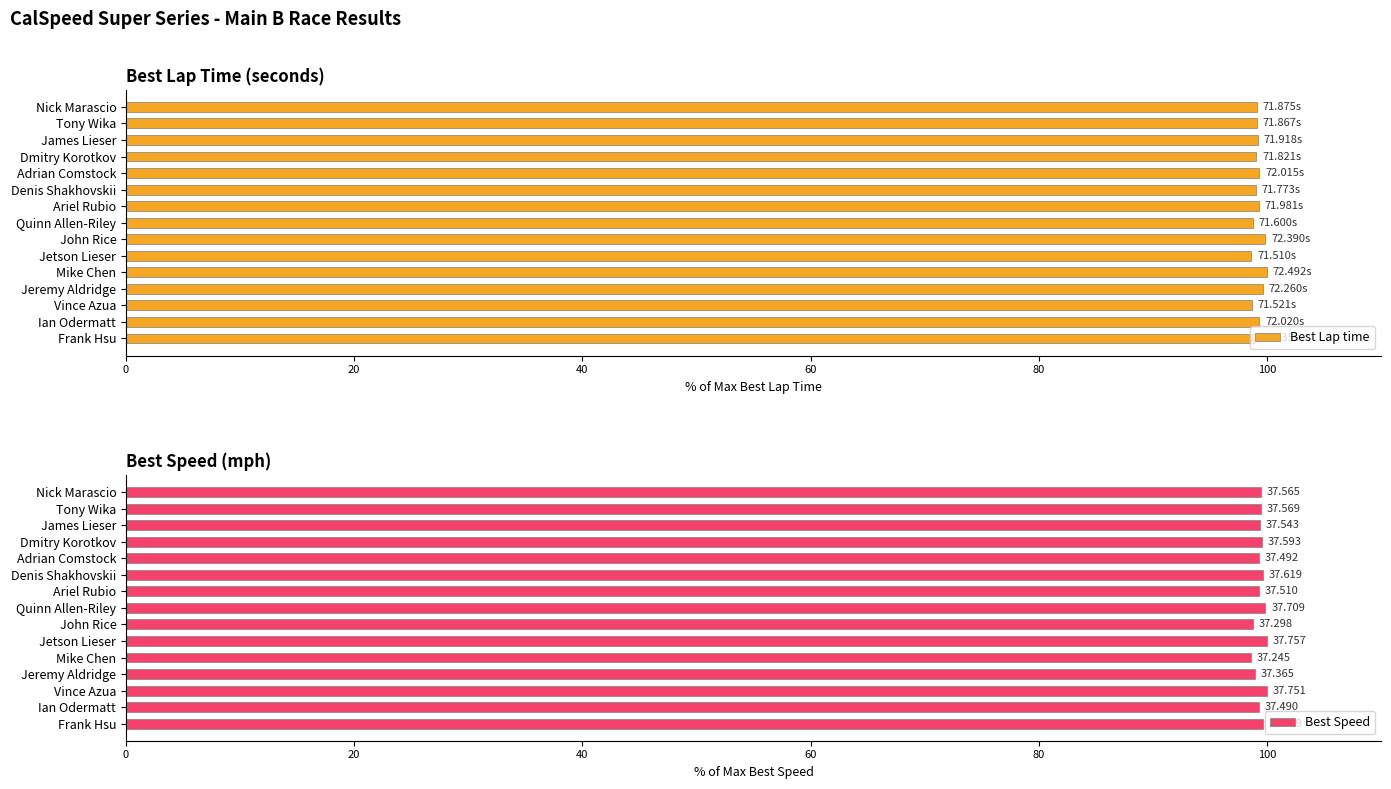

True or false: Best Speed has a value of 23.1 at Ariel Rubio.

False